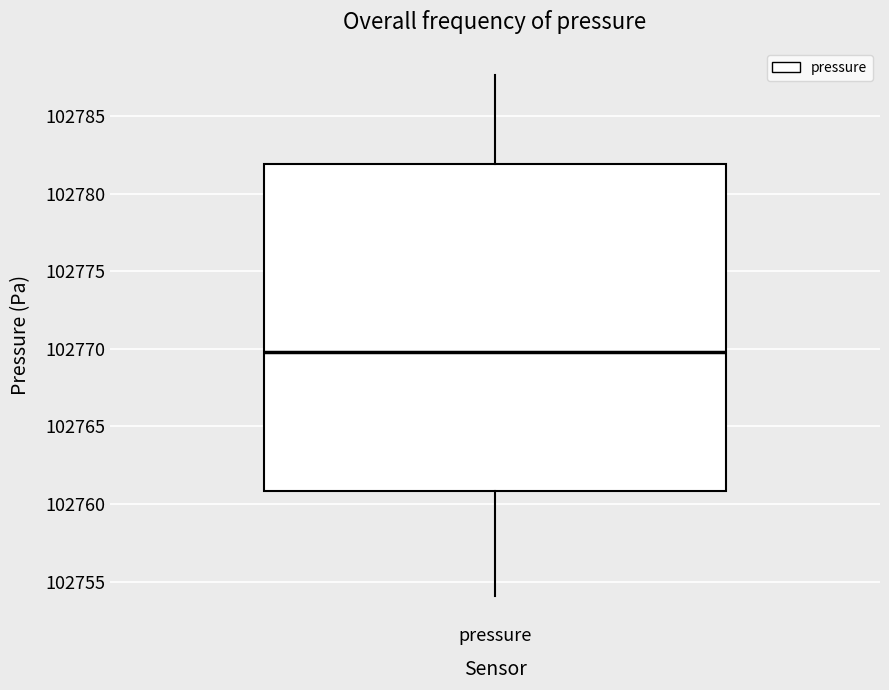

Where does the median line of the box for pressure sit on the y-axis? The values are not printed on the chart, so give them approximately, as read against the axis.

102770.0